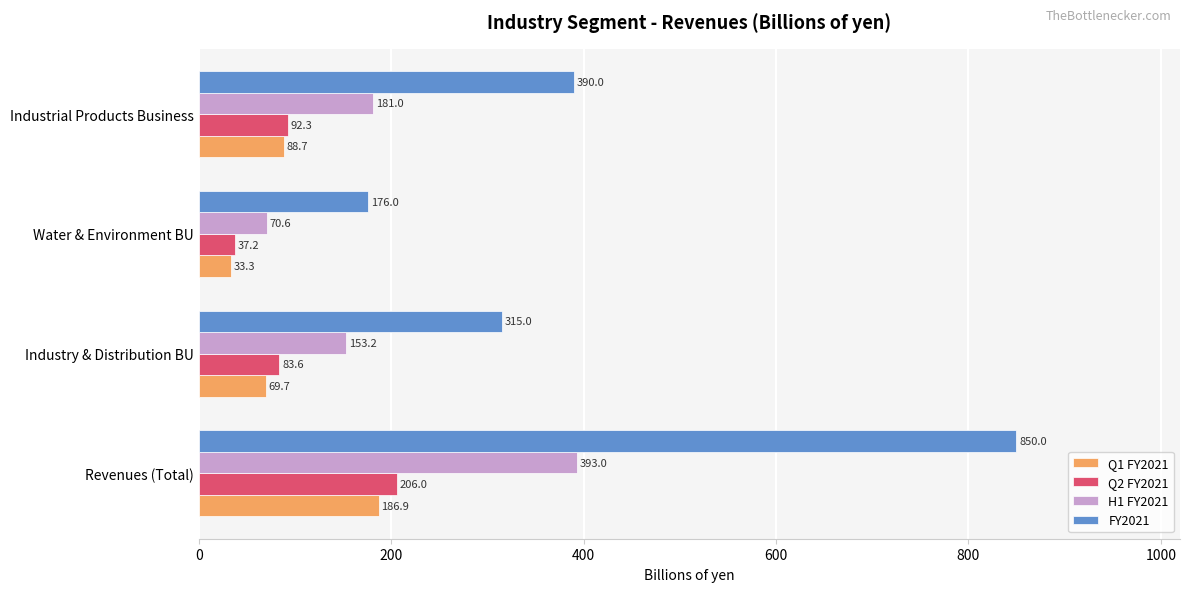

Is it true that Q2 FY2021 equals 83.6 at Industry & Distribution BU?

True